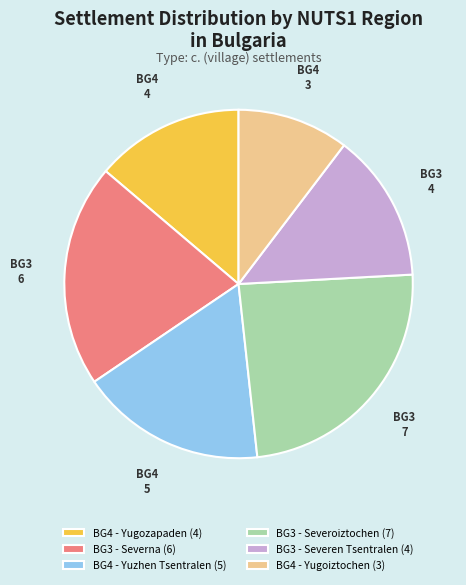

Is there any slice that represents more than half of the pie?

No